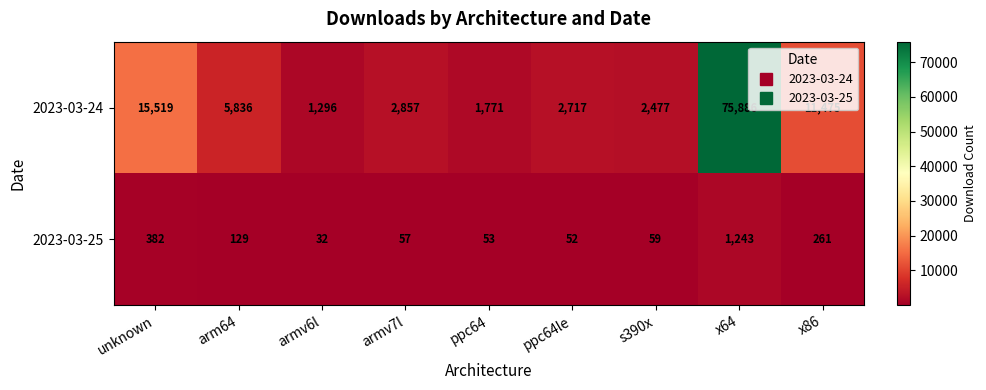

What is the difference between the second highest and second lowest values in the 2023-03-24 series?

13748